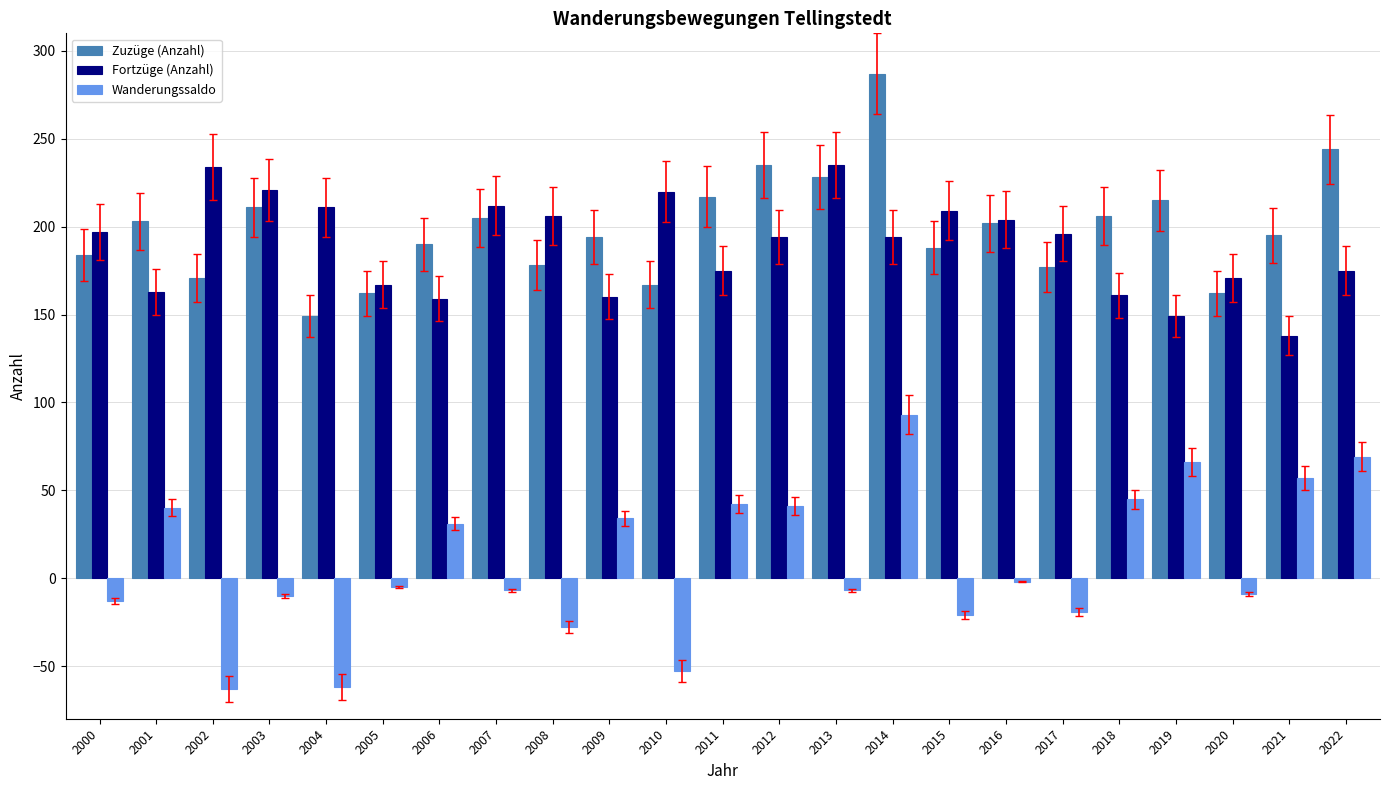

At which label does Zuzüge (Anzahl) reach its minimum?

2004